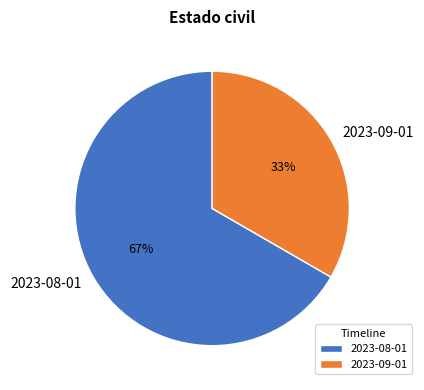

Count the number of slices in the pie.

2